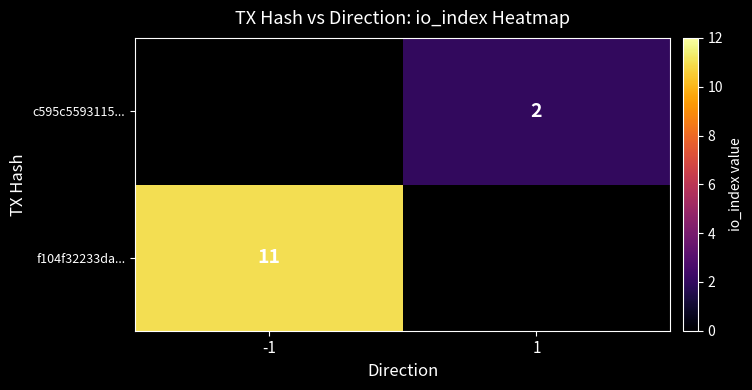

Count the number of categories in the chart.

2